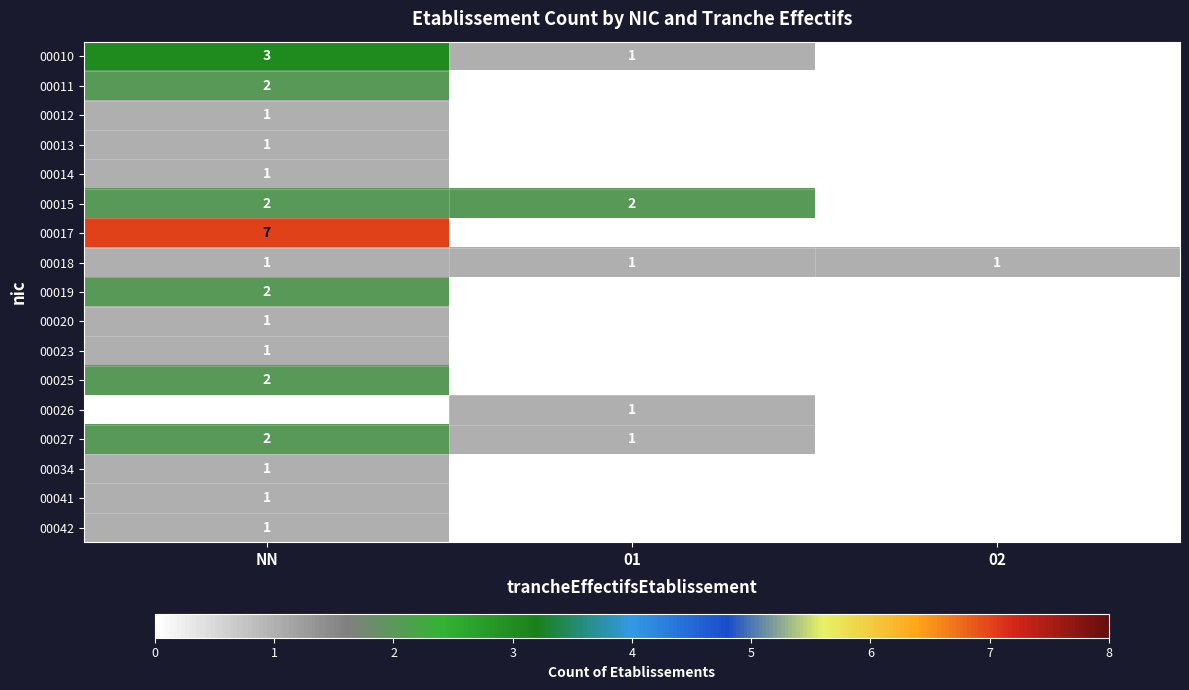

Which series has the widest spread of values?

00017